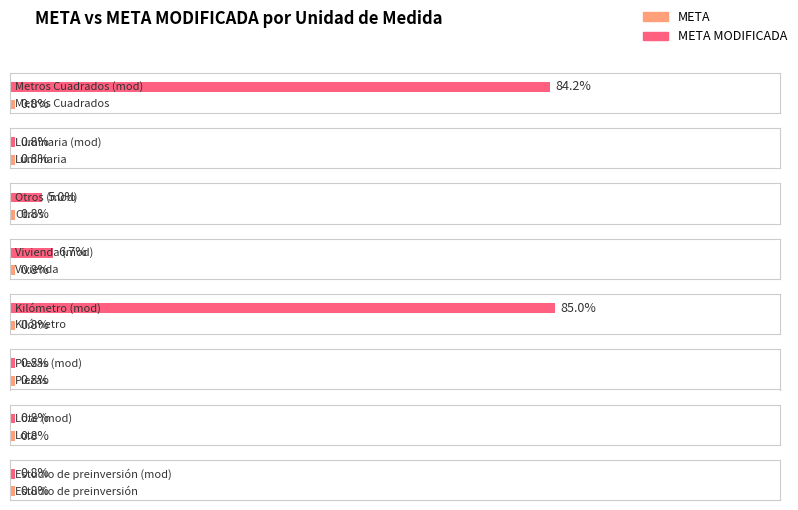

Rank the categories by META MODIFICADA value from lowest to highest.

Luminaria, Piezas, Lote, Estudio de preinversión, Otros, Vivienda, Metros Cuadrados, Kilómetro